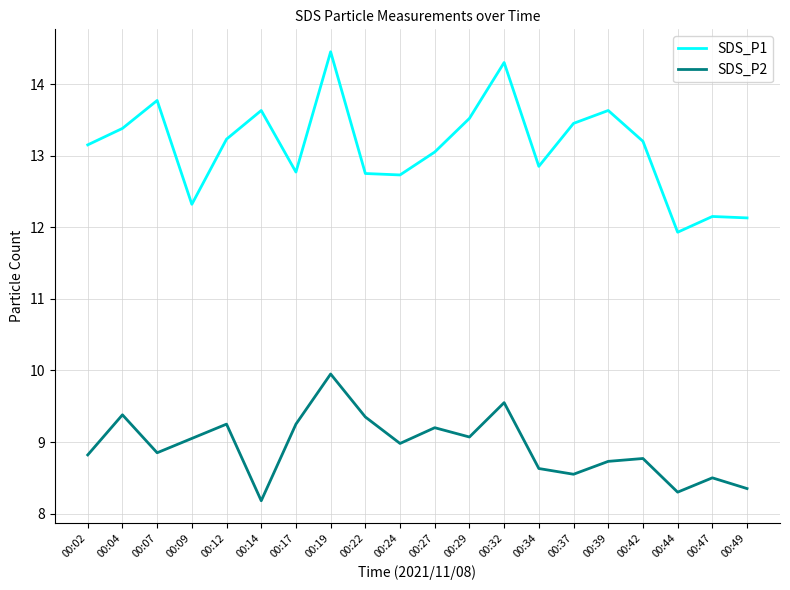

True or false: SDS_P1 and SDS_P2 intersect in this chart.

False